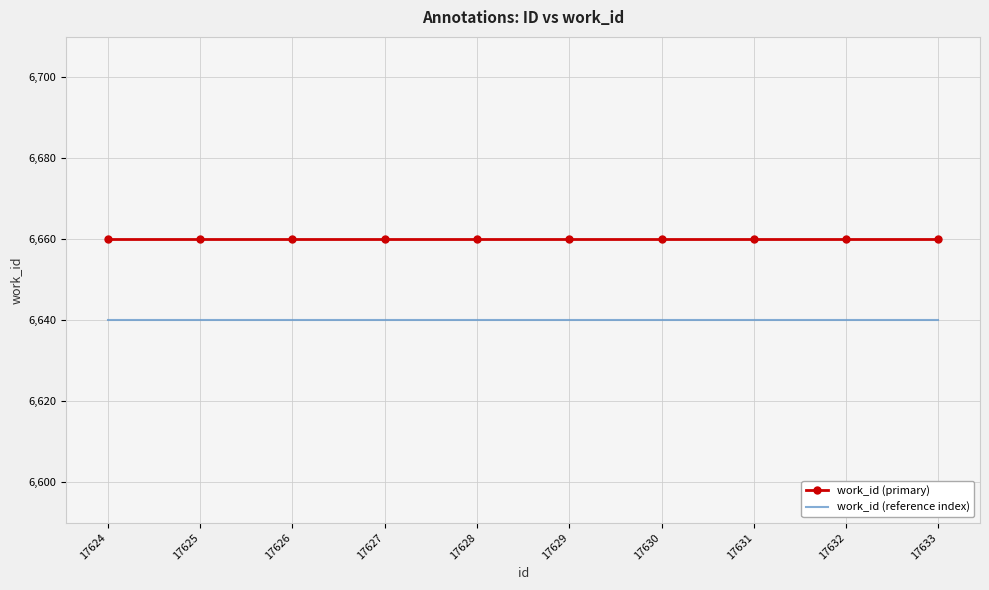

What is the highest value of the work_id (reference index) series?

6640